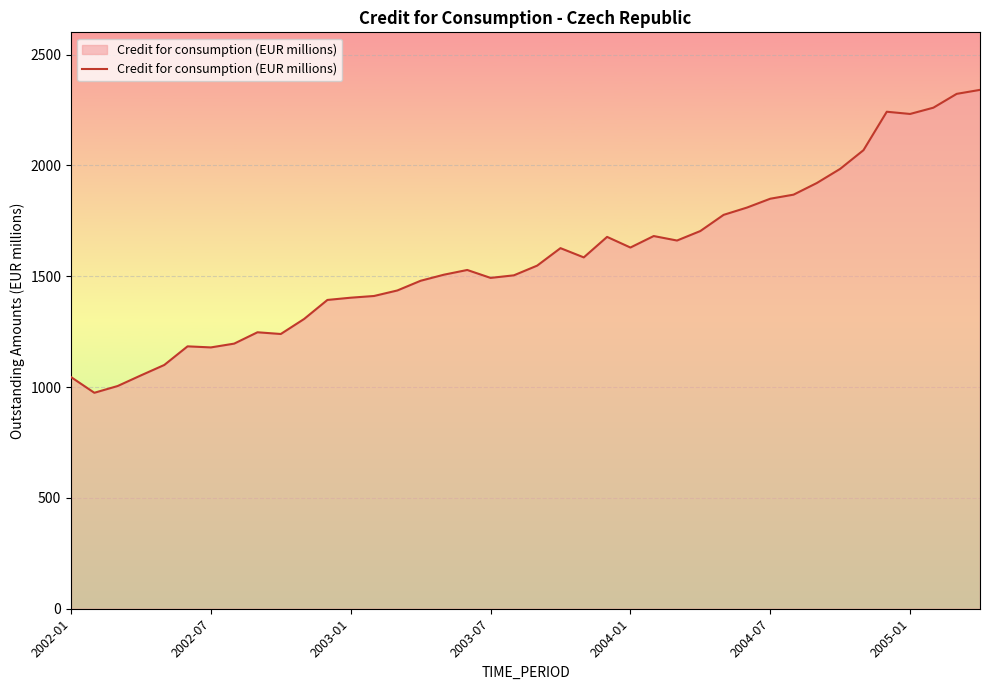

Does the chart display data point markers on the line(s)?

No